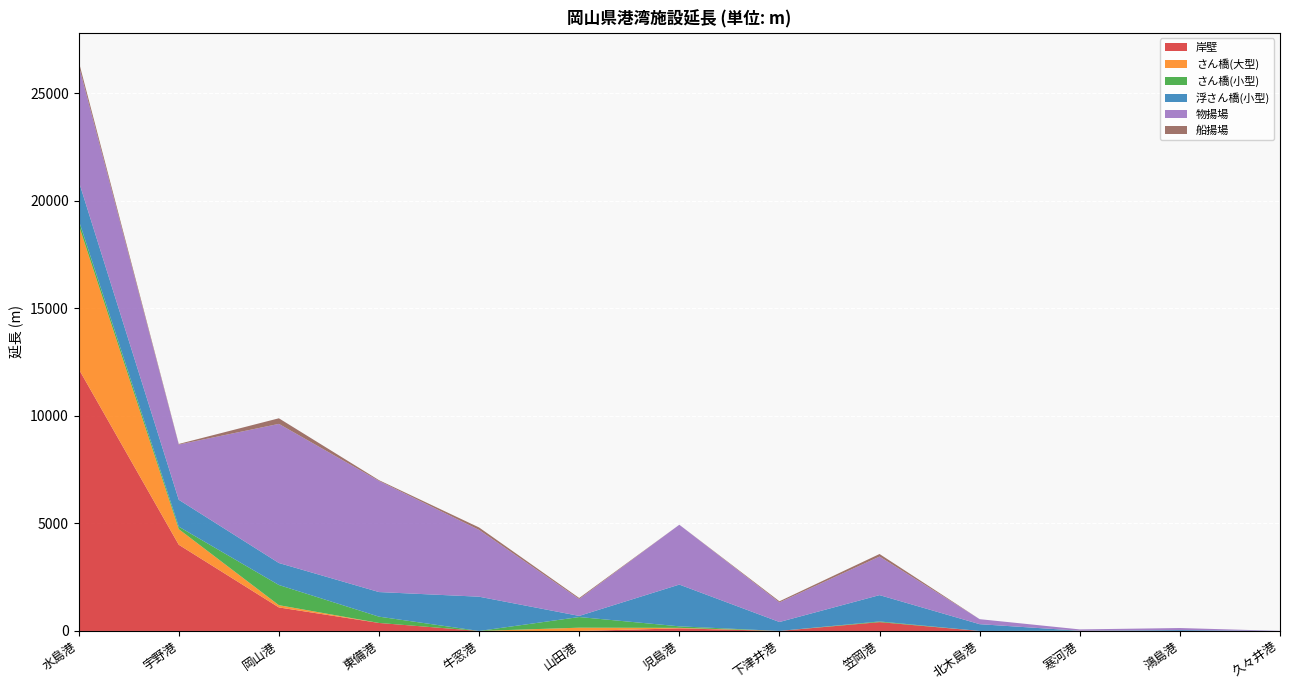

Reading left to right, list all the values displayed in this chart.

岸壁: 水島港=12189	宇野港=4009	岡山港=1094	東備港=372	牛窓港=0	山田港=0	児島港=120	下津井港=0	笠岡港=410	北木島港=0	寒河港=0	鴻島港=0	久々井港=0
さん橋(大型): 水島港=6701	宇野港=727	岡山港=105	東備港=0	牛窓港=0	山田港=152	児島港=24	下津井港=0	笠岡港=0	北木島港=0	寒河港=0	鴻島港=0	久々井港=0
さん橋(小型): 水島港=224	宇野港=115	岡山港=938	東備港=293	牛窓港=0	山田港=495	児島港=71	下津井港=0	笠岡港=32	北木島港=0	寒河港=10	鴻島港=0	久々井港=0
浮さん橋(小型): 水島港=1813	宇野港=1250	岡山港=1023	東備港=1144	牛窓港=1593	山田港=53	児島港=1942	下津井港=416	笠岡港=1225	北木島港=315	寒河港=0	鴻島港=40	久々井港=0
物揚場: 水島港=5391	宇野港=2568	岡山港=6471	東備港=5169	牛窓港=3106	山田港=785	児島港=2783	下津井港=912	笠岡港=1794	北木島港=233	寒河港=62	鴻島港=96	久々井港=4
船揚場: 水島港=180	宇野港=28	岡山港=260	東備港=35	牛窓港=114	山田港=48	児島港=0	下津井港=52	笠岡港=118	北木島港=0	寒河港=0	鴻島港=0	久々井港=0